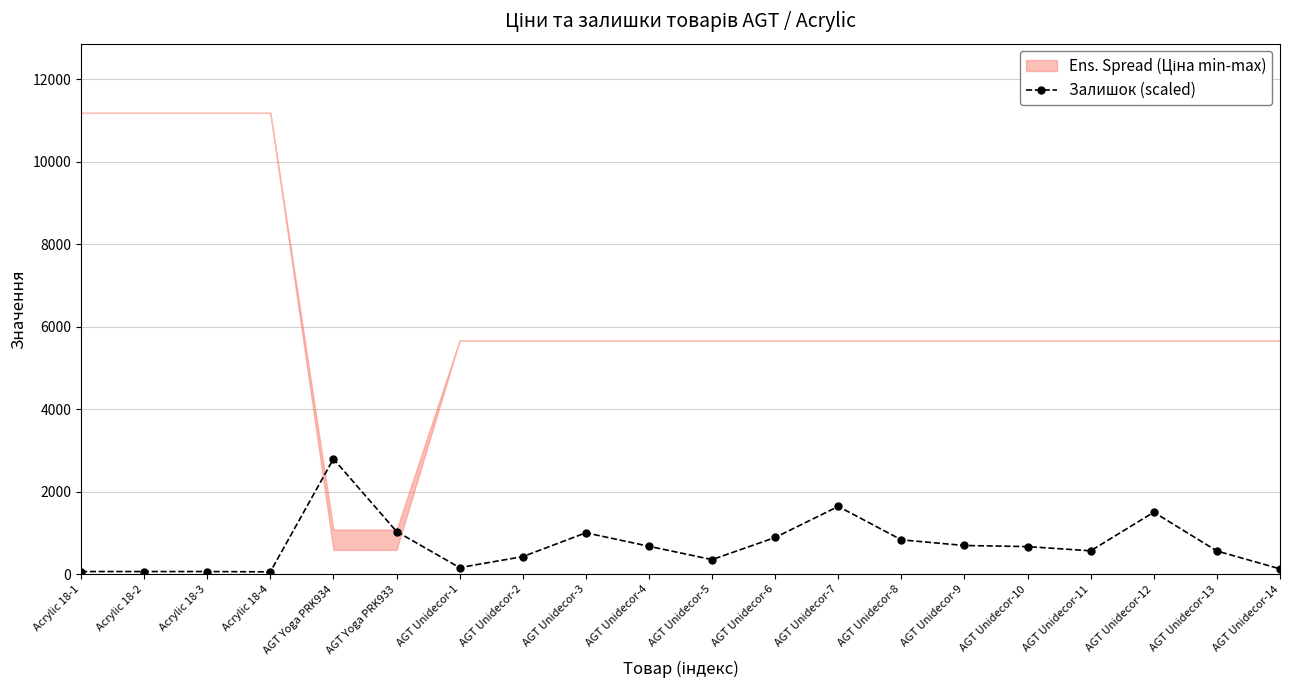

List the labels in order of value, largest first.

AGT Yoga PRK934, AGT Unidecor-7, AGT Unidecor-12, AGT Yoga PRK933, AGT Unidecor-3, AGT Unidecor-6, AGT Unidecor-8, AGT Unidecor-9, AGT Unidecor-4, AGT Unidecor-10, AGT Unidecor-11, AGT Unidecor-13, AGT Unidecor-2, AGT Unidecor-5, AGT Unidecor-1, AGT Unidecor-14, Acrylic 18-1, Acrylic 18-2, Acrylic 18-3, Acrylic 18-4